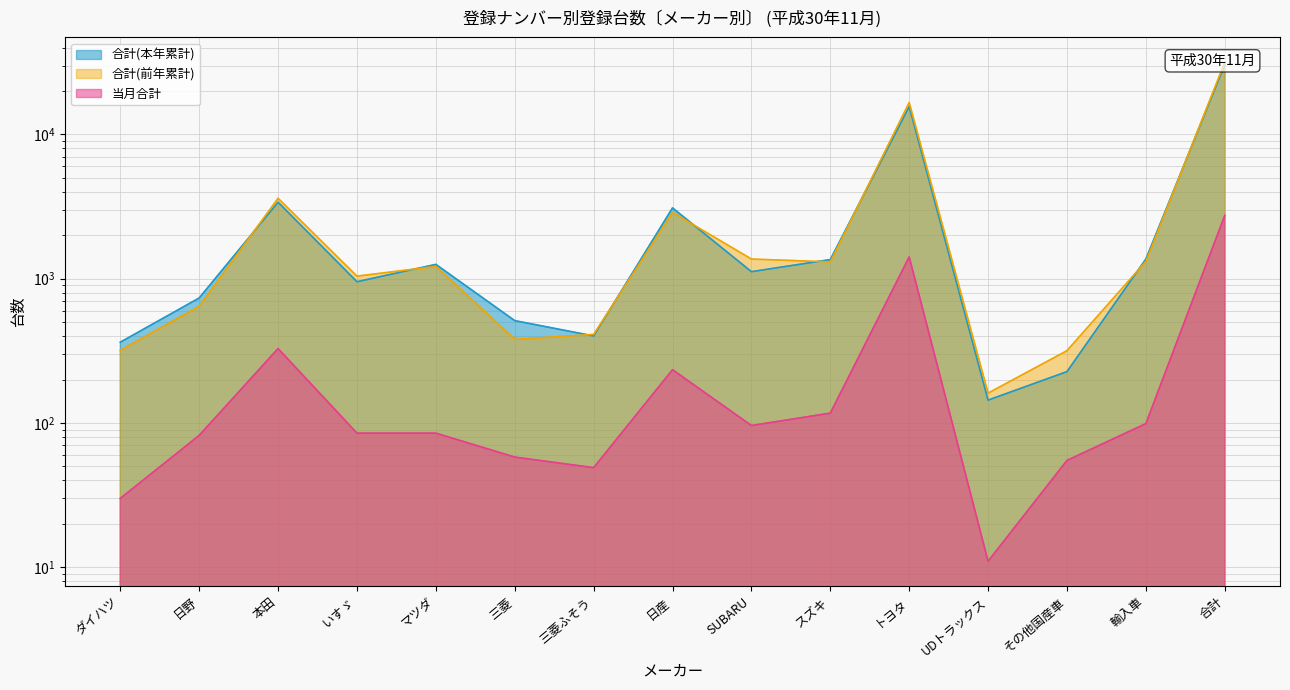

How many interior local valleys does the 合計(前年累計) series have?

4